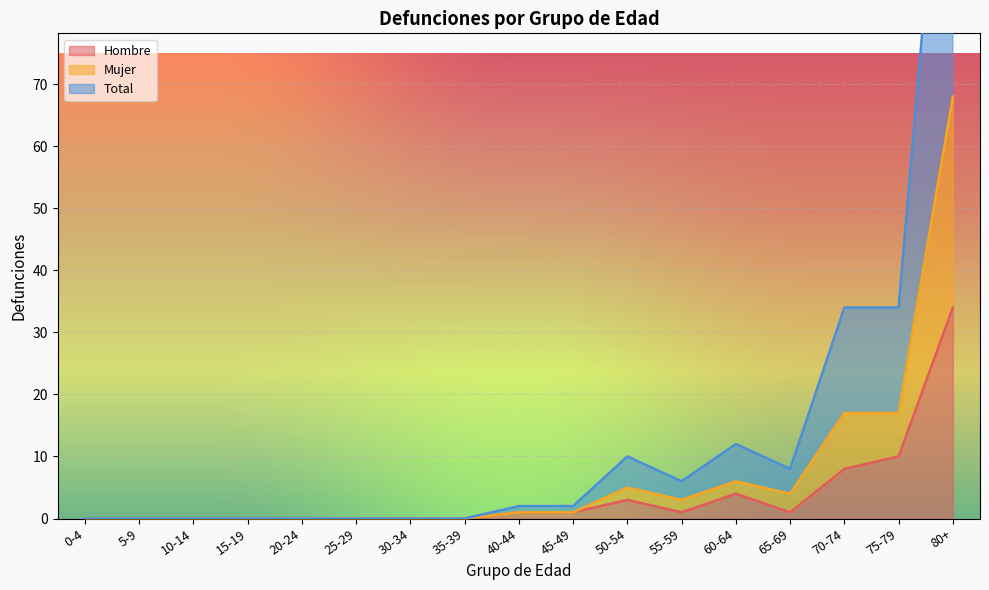

Which has a higher value, 45-49 or 20-24?

45-49